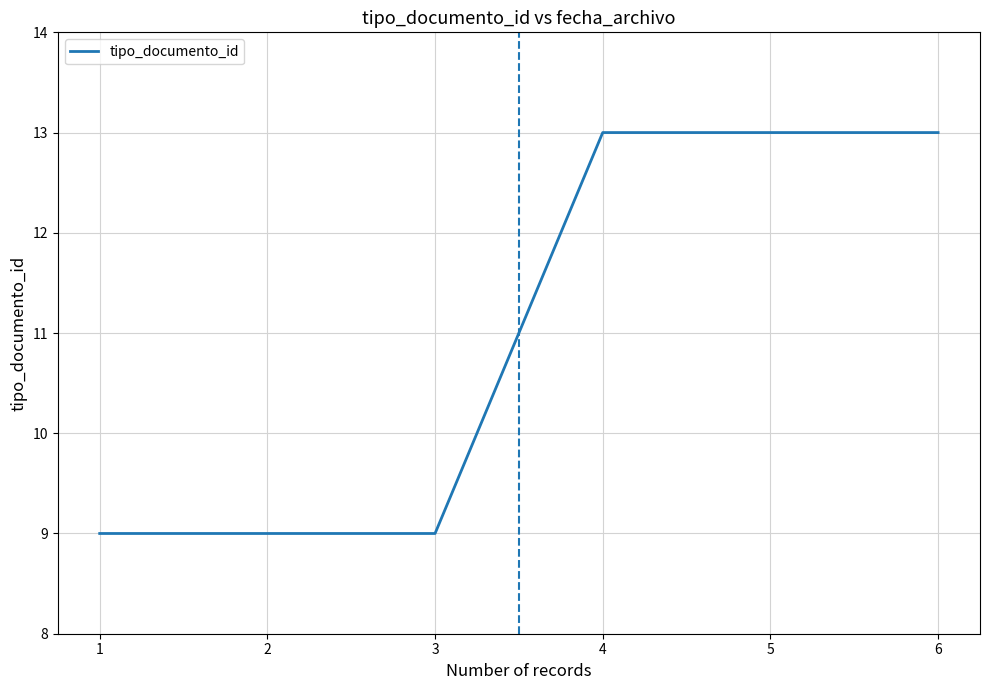

What is the smallest value displayed?

9